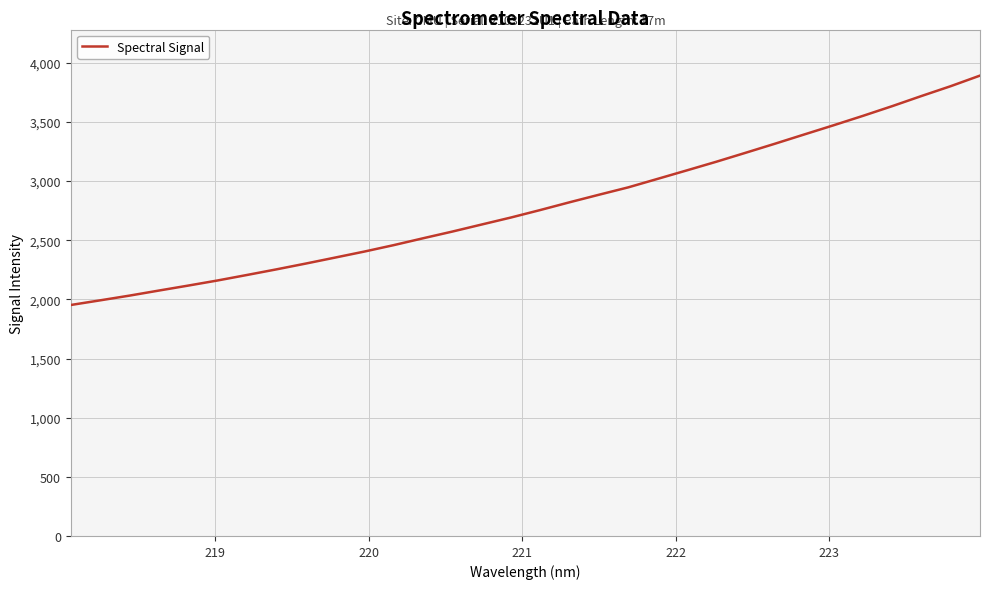

Does the chart display data point markers on the line(s)?

No